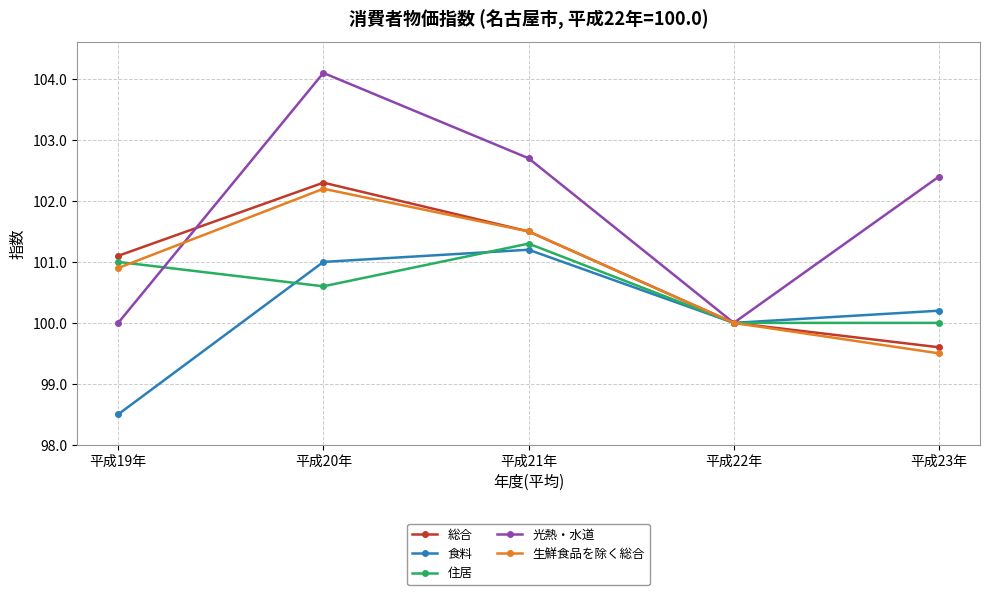

Where does the 食料 series first go above 100?

平成20年